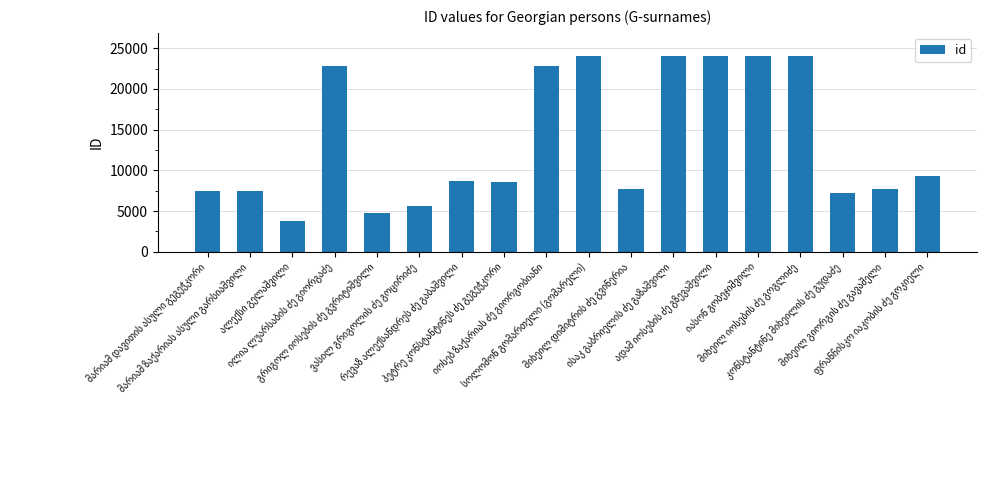

What is the smallest value displayed?

3817